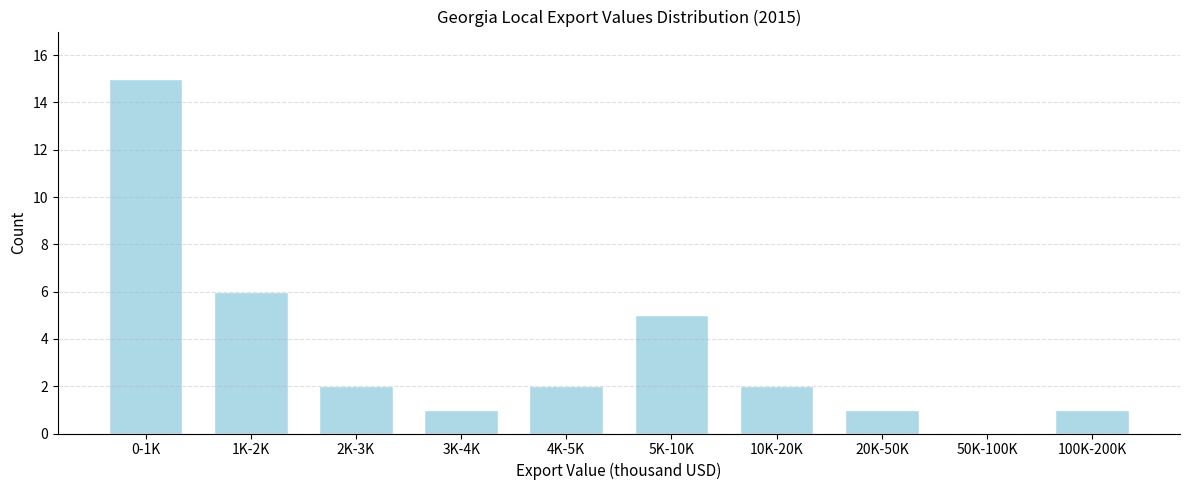

Reading right to left, extract all data points from this chart.

100K-200K=1	50K-100K=0	20K-50K=1	10K-20K=2	5K-10K=5	4K-5K=2	3K-4K=1	2K-3K=2	1K-2K=6	0-1K=15